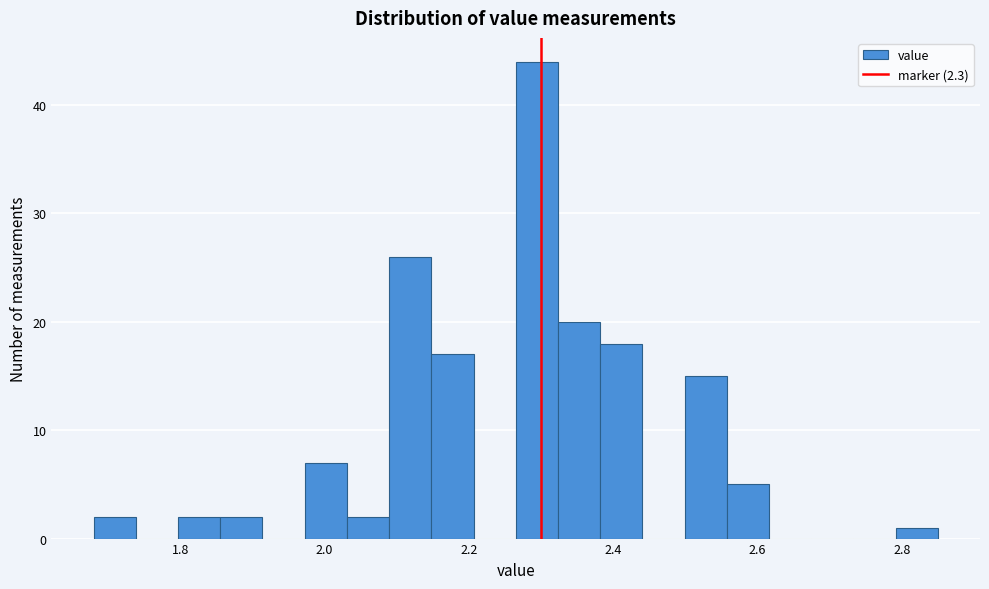

Read against the x-axis, roughly where is the centre of the tallest bar?

2.30